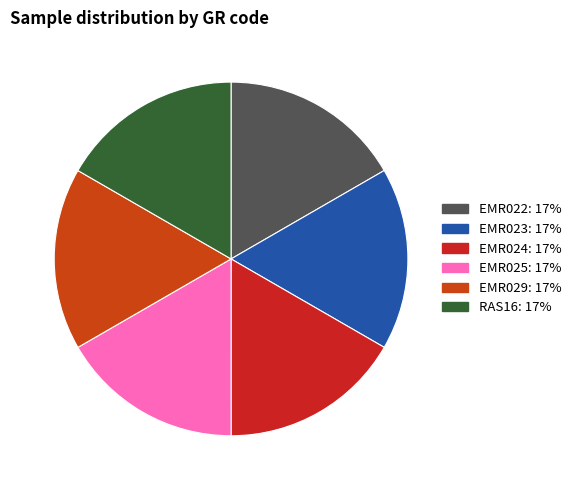

To the nearest percent, what is the combined percentage of EMR022 and RAS16?

33%